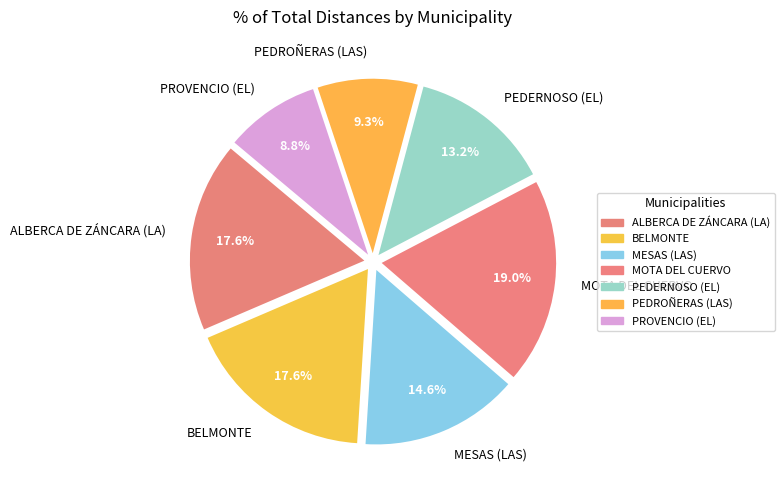

How many segments does this pie chart have?

7